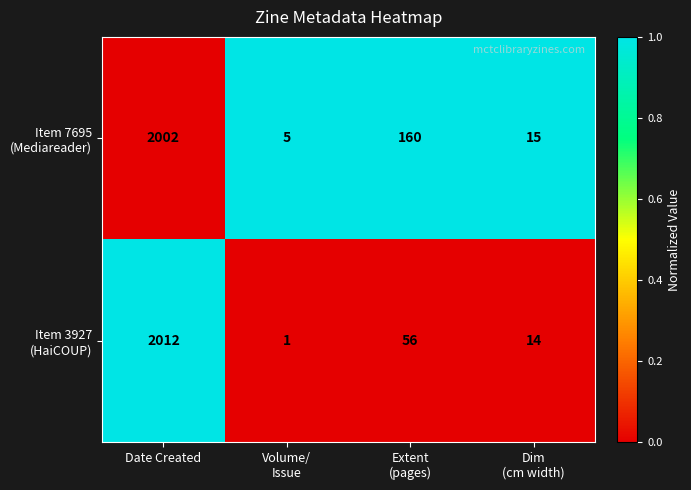

What is the total value across all series at Date Created?

4014